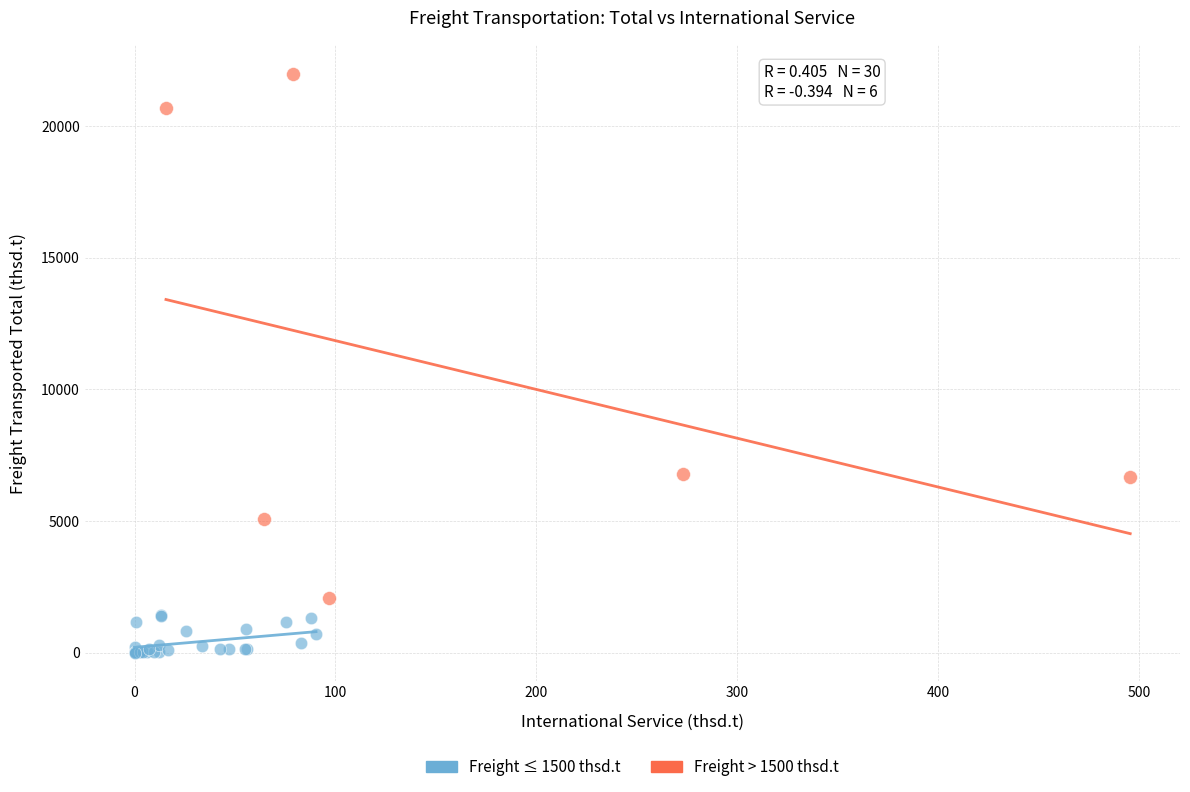

Which series has the largest Y range (max minus min)?

Freight > 1500 thsd.t